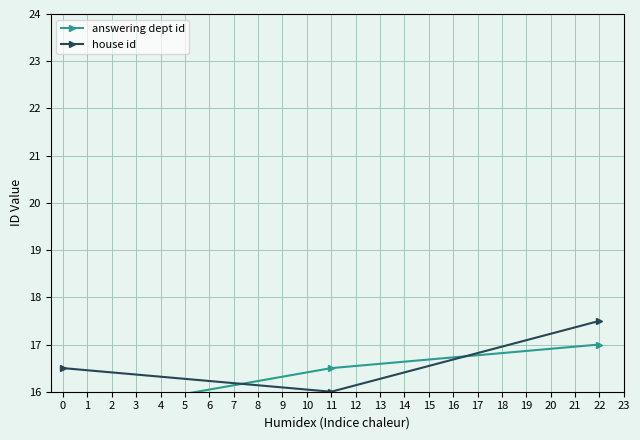

What is the smallest value displayed?

15.5